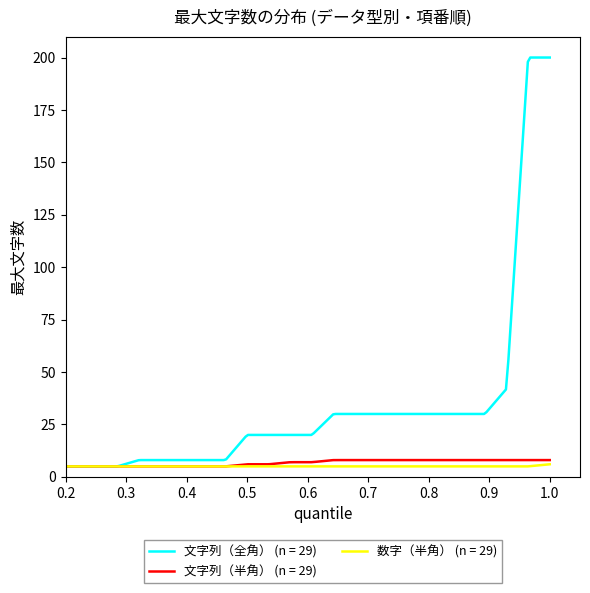

What is the maximum value for 数字（半角） (n = 29)?

6.0